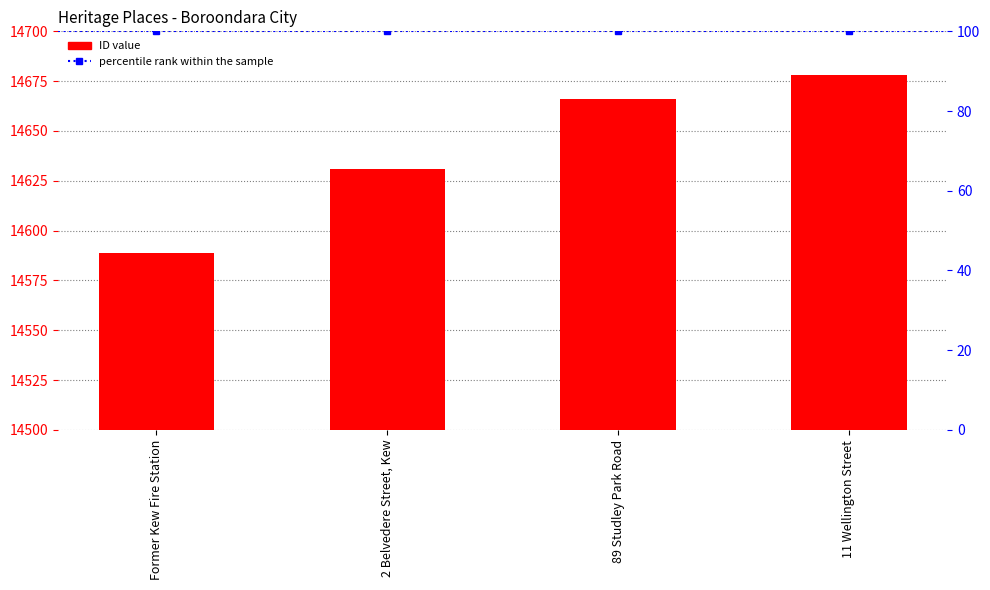

List the labels in order of value, smallest first.

Former Kew Fire Station, 2 Belvedere Street, Kew, 89 Studley Park Road, 11 Wellington Street